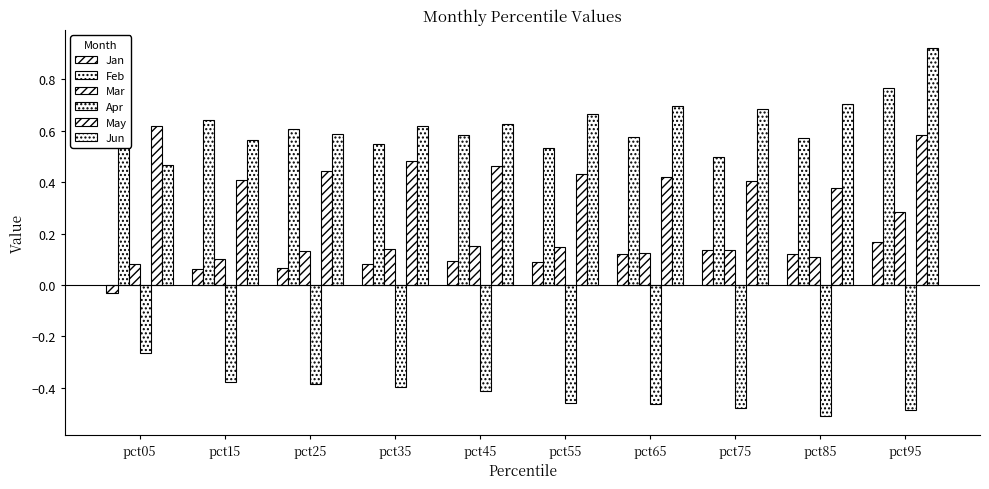

How many groups of bars are there?

10